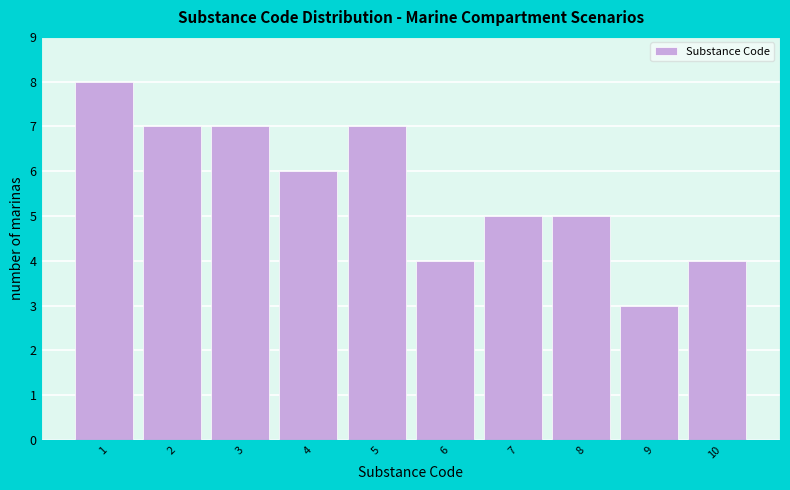

Reading right to left, extract all data points from this chart.

4	3	5	5	4	7	6	7	7	8